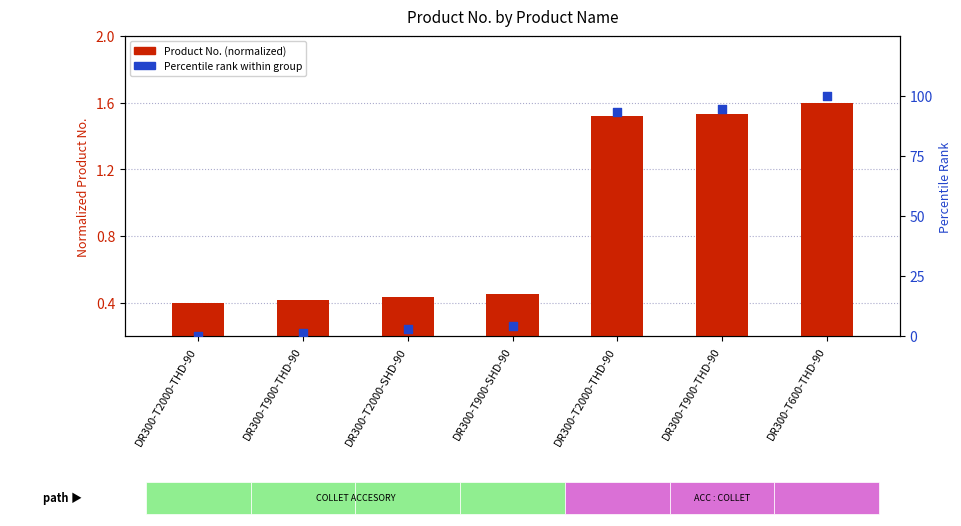

Which series has the largest Y range (max minus min)?

Percentile rank within group